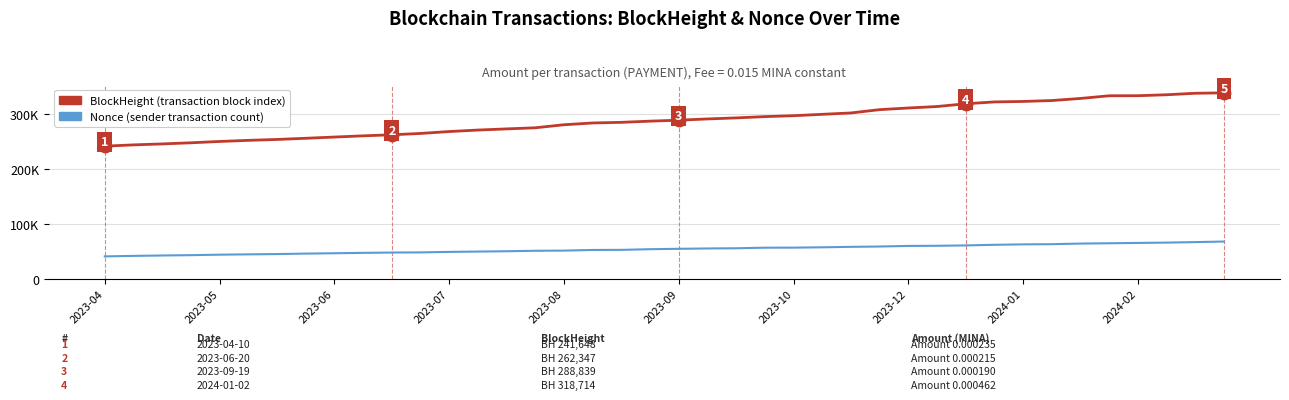

Does the chart have visible grid lines?

Yes